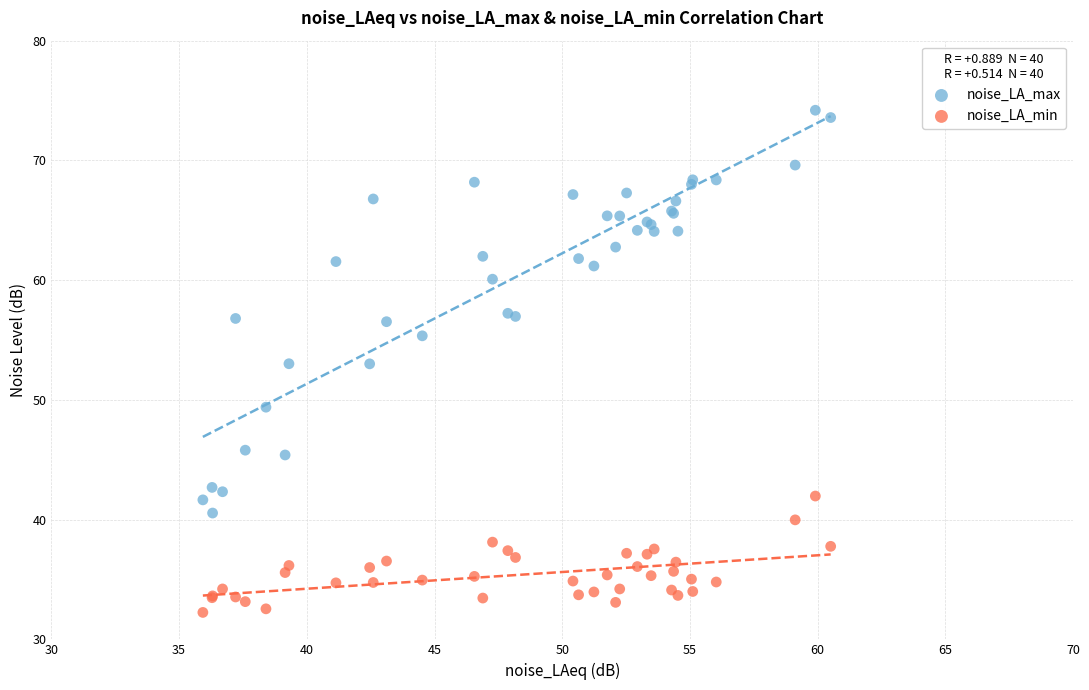

What are all the series names shown in the legend?

noise_LA_max, noise_LA_min